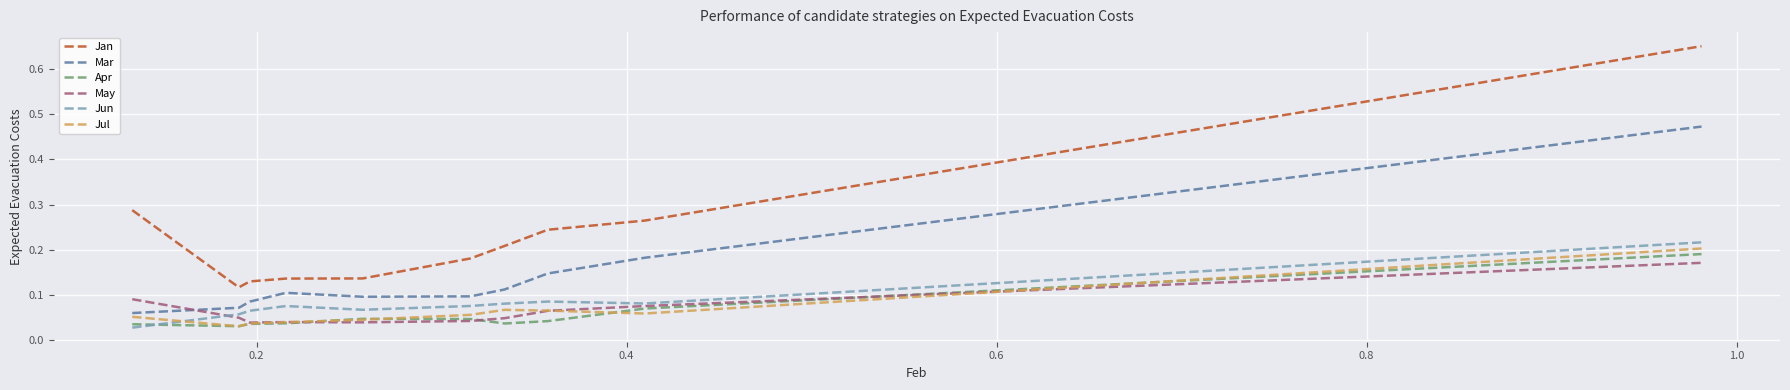

Which series ends up on top after the final intersection of Apr and Jun?

Jun